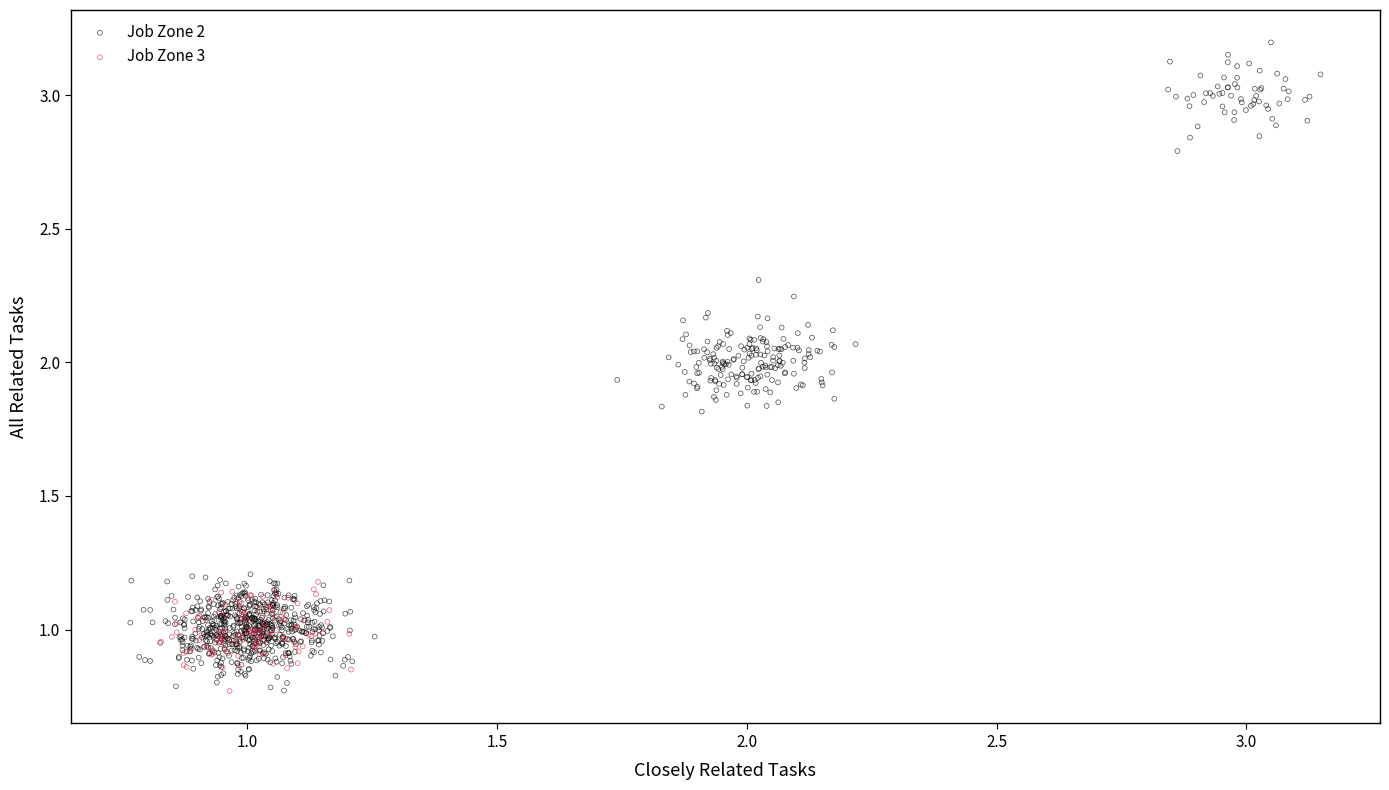

Which series has the widest spread of Y values?

Job Zone 2